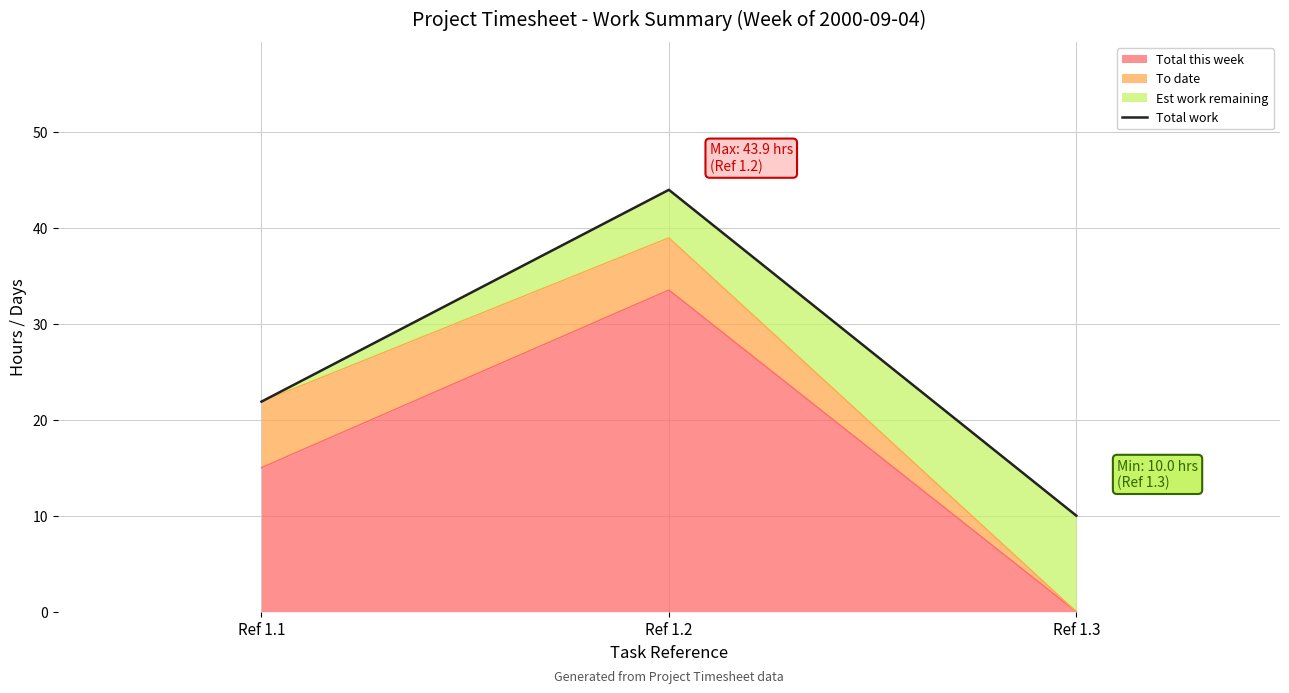

Which label corresponds to the smallest value in the chart?

Ref 1.3